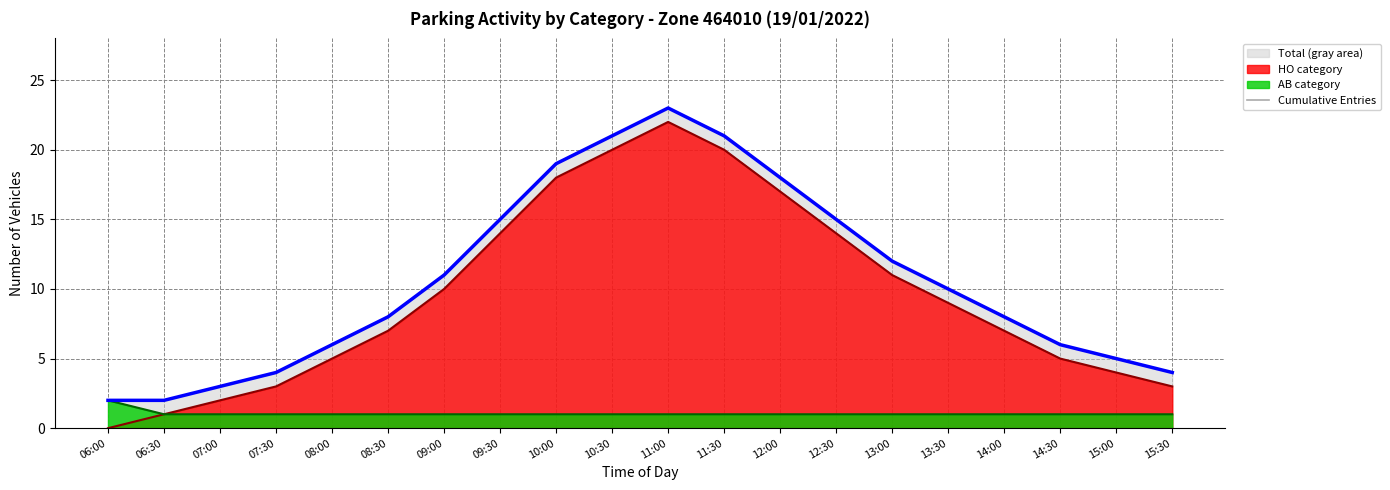

Count the number of categories in the chart.

20